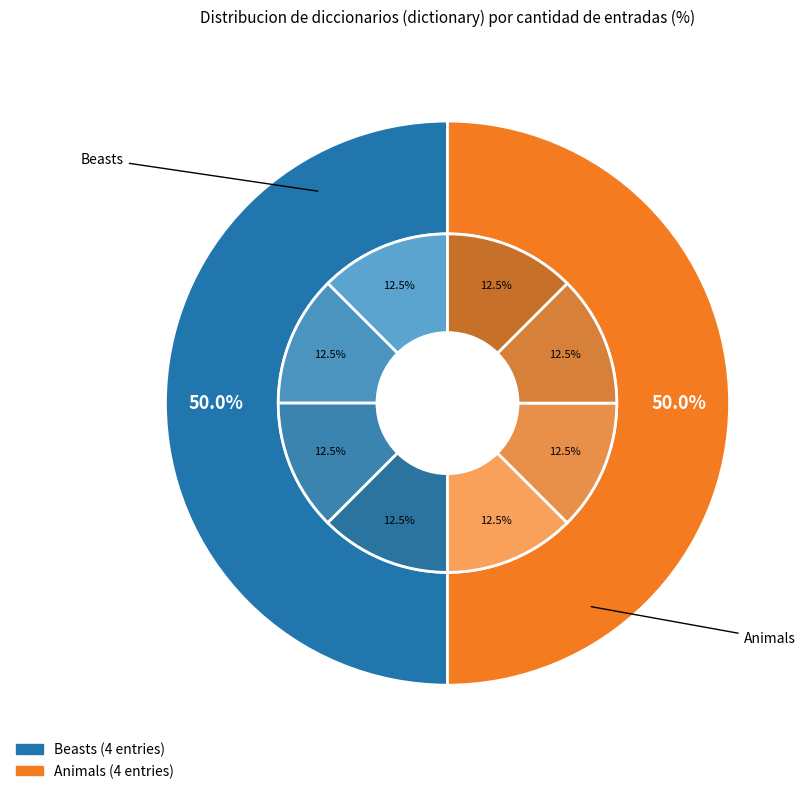

Is there any slice that represents more than half of the pie?

No